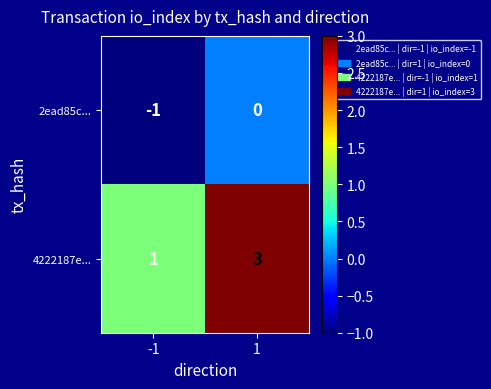

What is the maximum value shown in the chart?

3